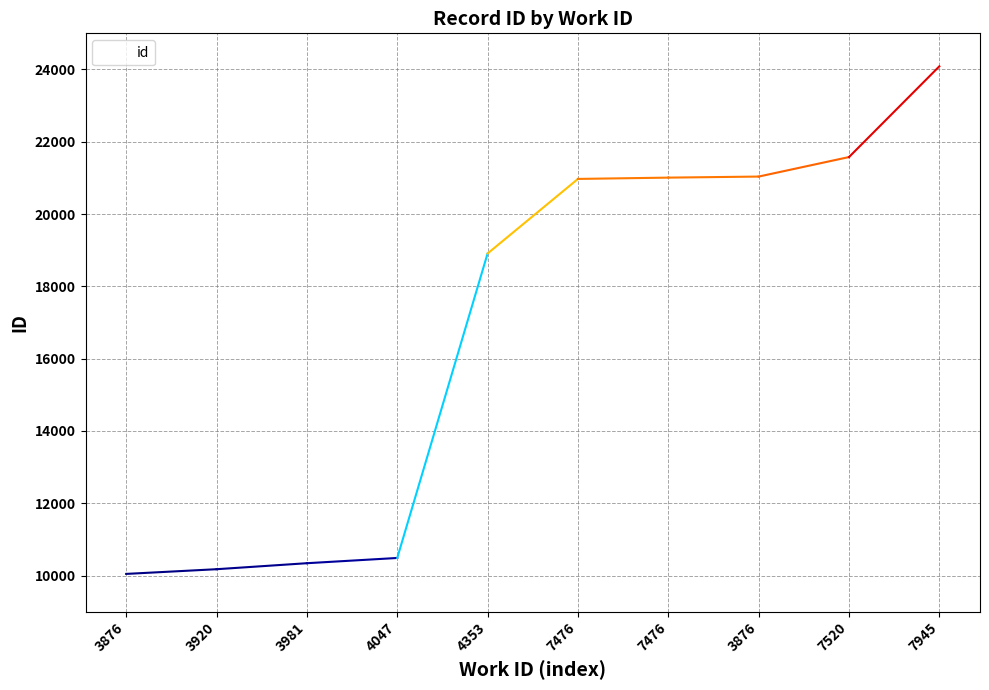

Is this an area chart (filled region under the line)?

No